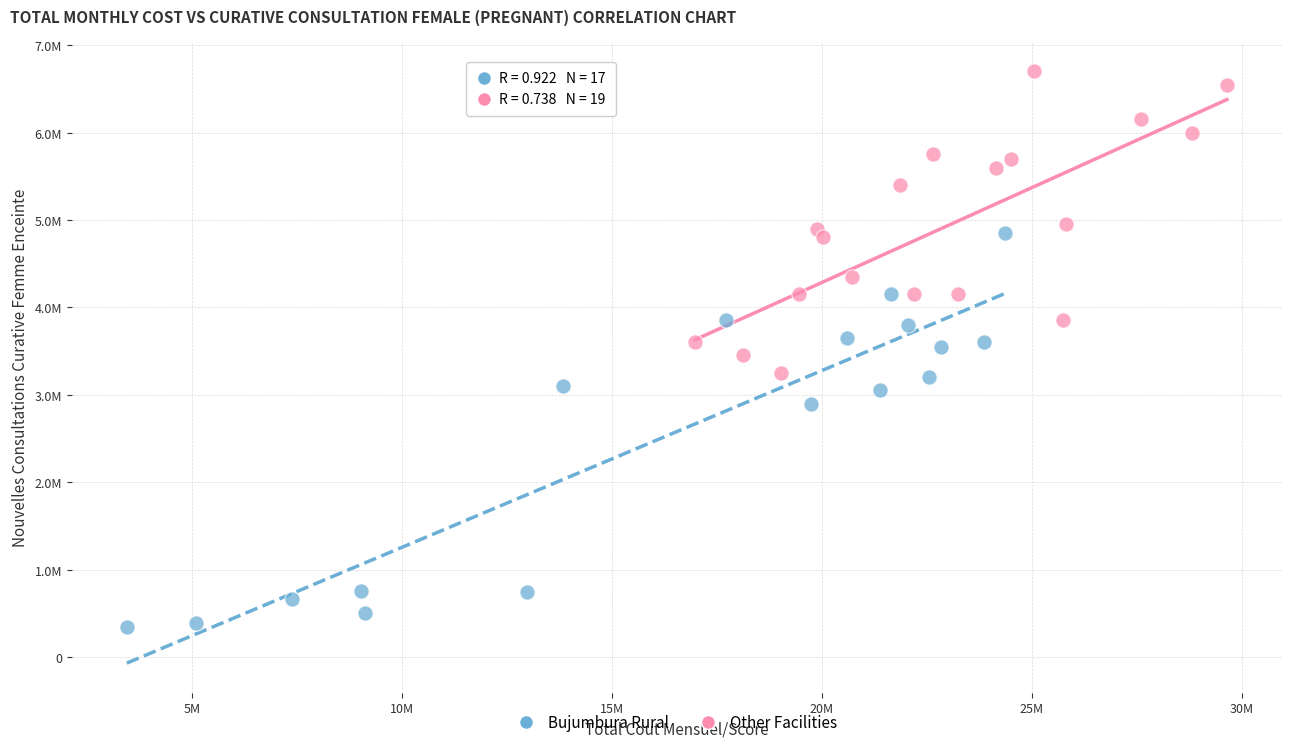

What are all the series names shown in the legend?

Bujumbura Rural, Other Facilities